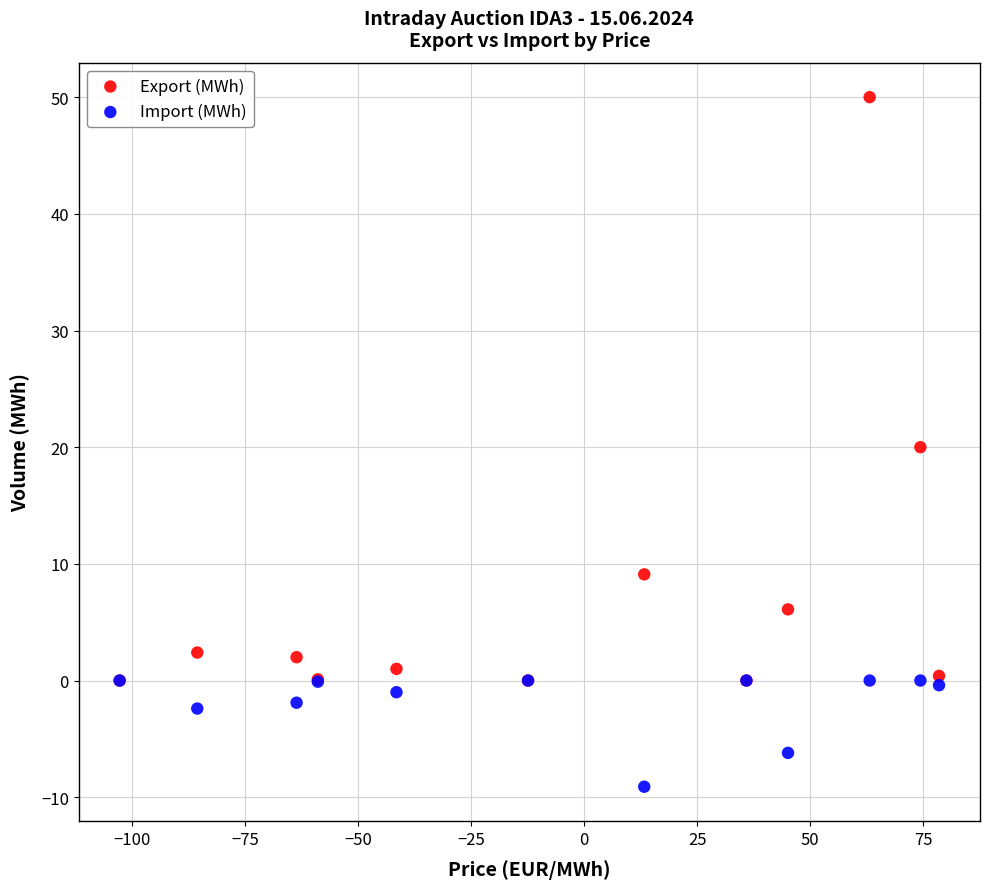

Which series contains the lowest Y value?

Import (MWh)